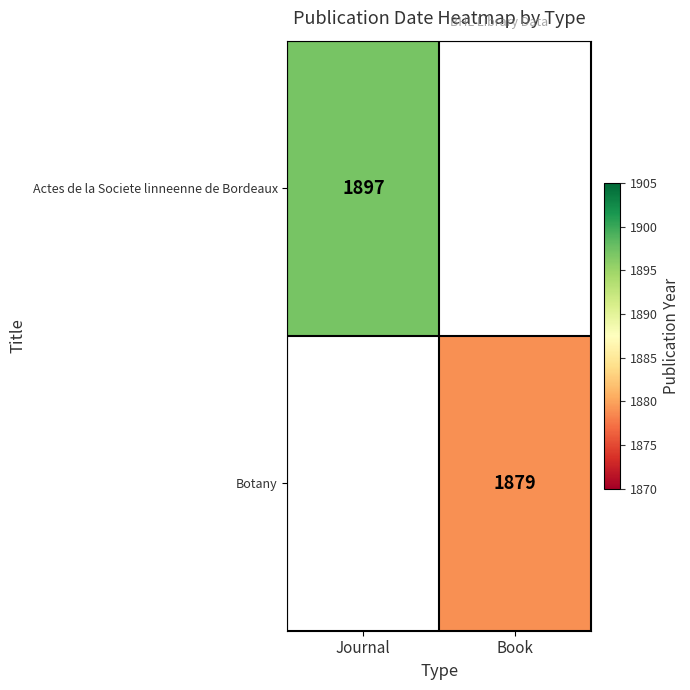

At how many categories does at least one series exceed 1890?

1